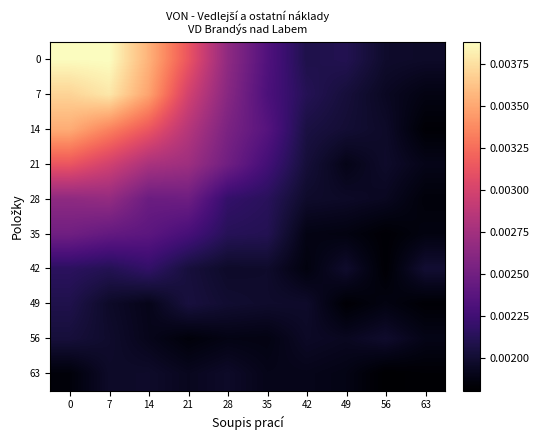

Which has a higher value, 49 or 42?

49